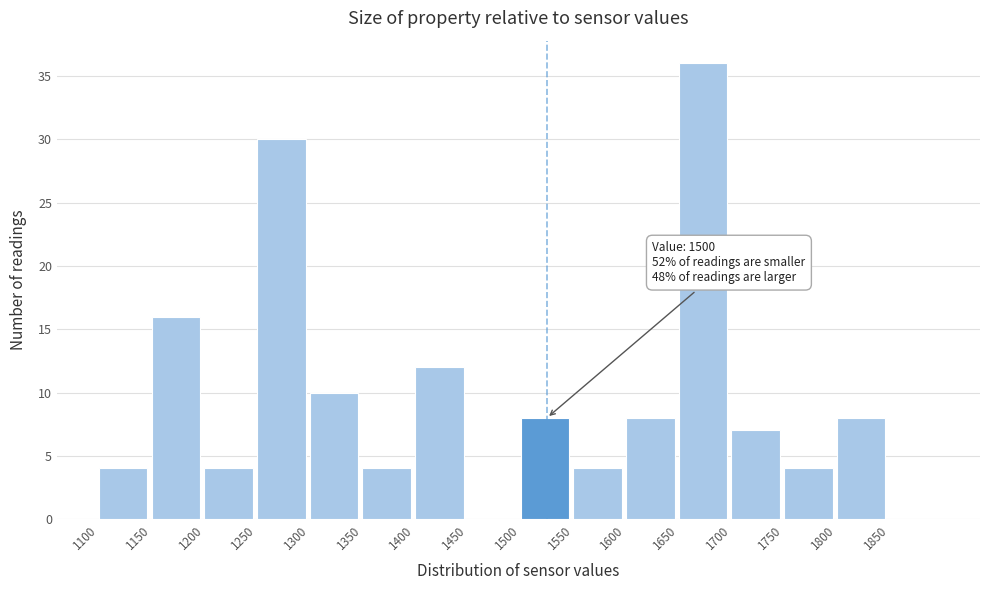

Over which range of the x-axis is the bar tallest?

1650 to 1700